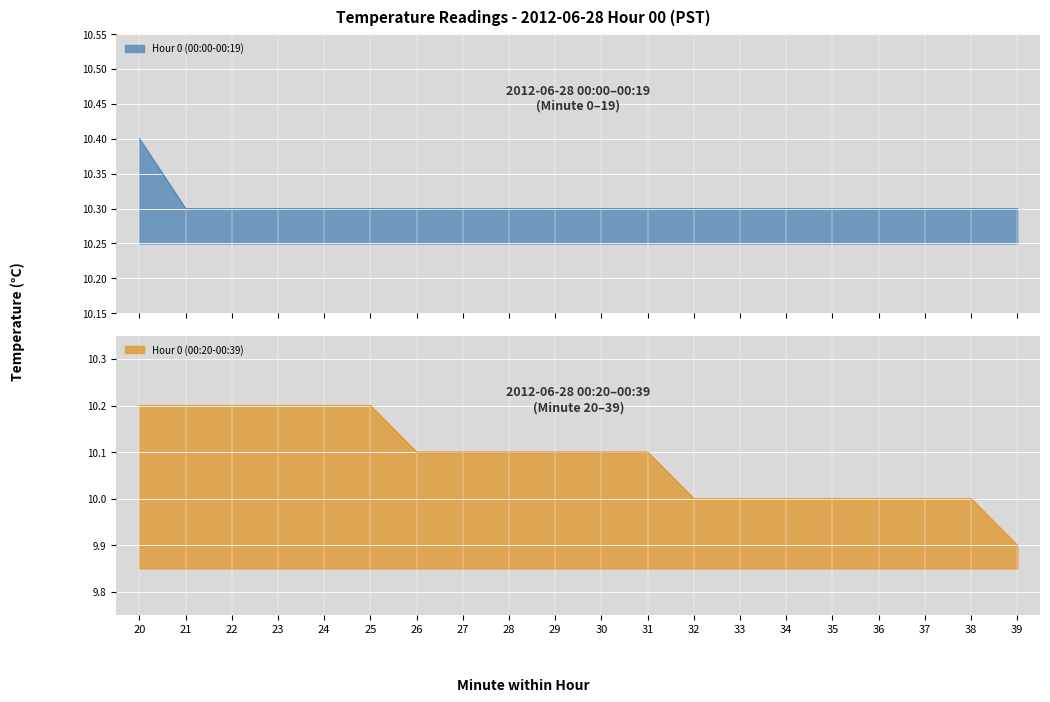

Is the value of Hour 0 (00:00-00:19) at 35 greater than the value of Hour 0 (00:20-00:39) at 38?

Yes